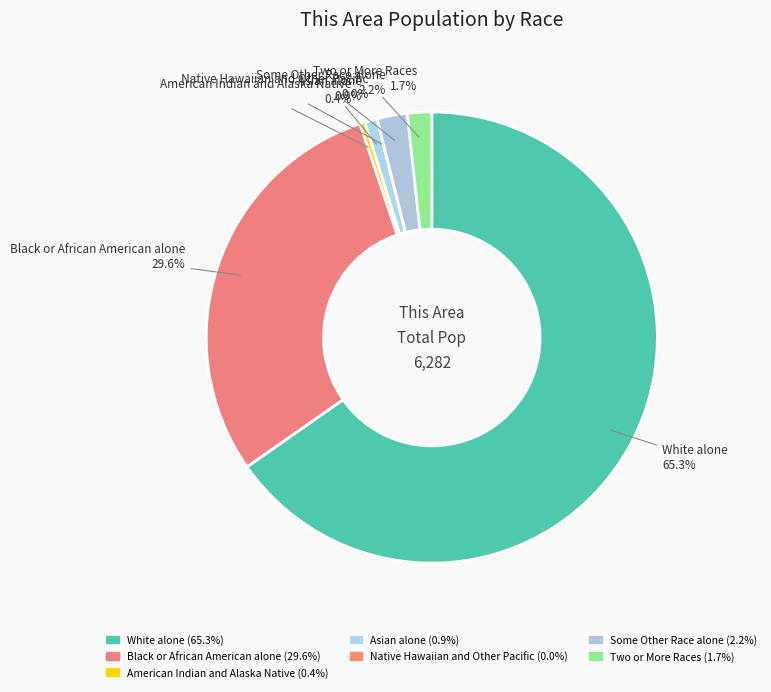

To the nearest percent, what percentage of the pie is Black or African American alone?

30%